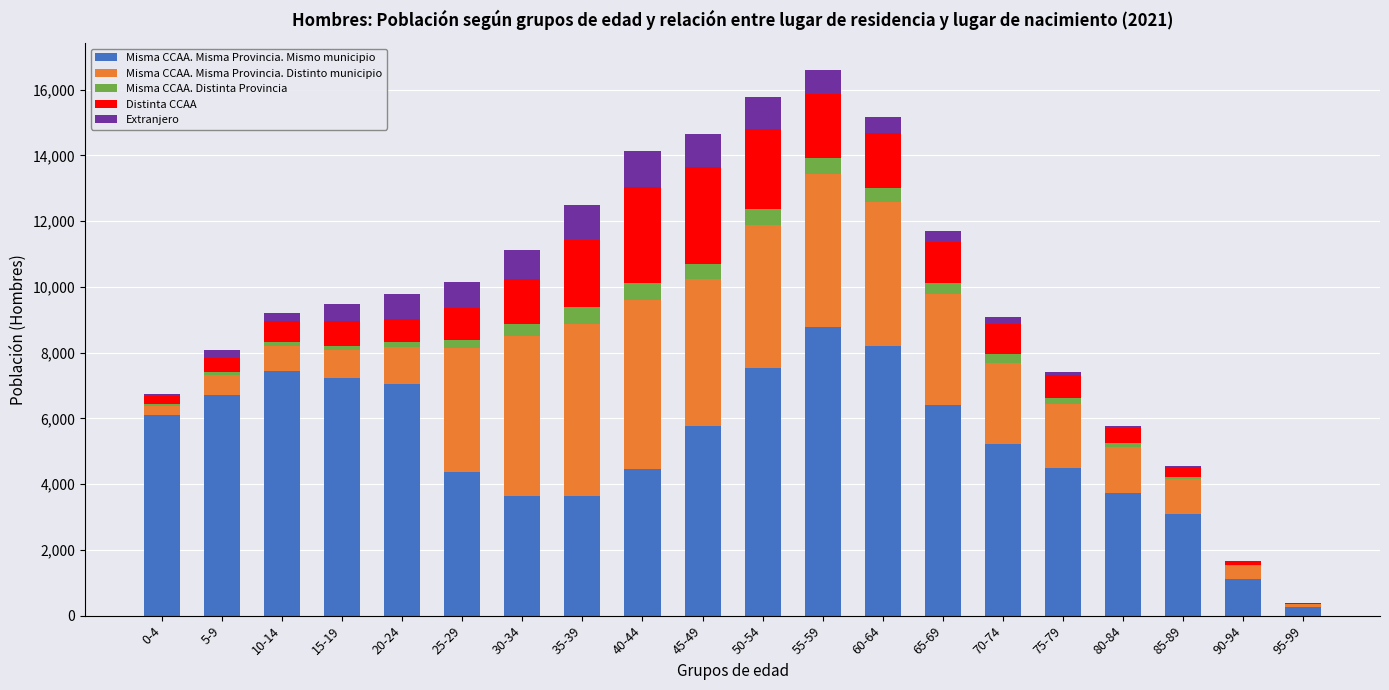

What is the highest value of the Misma CCAA. Misma Provincia. Mismo municipio series?

8786